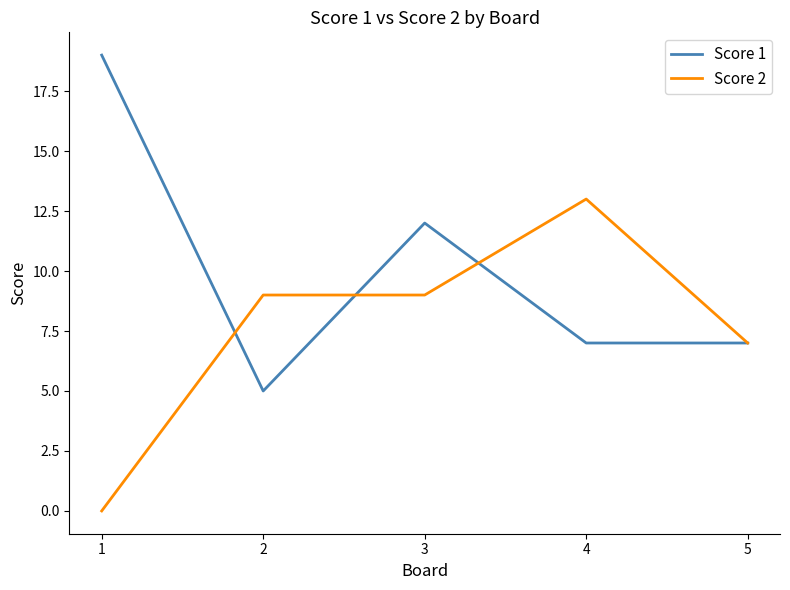

At which category is the sum across all series the highest?

3